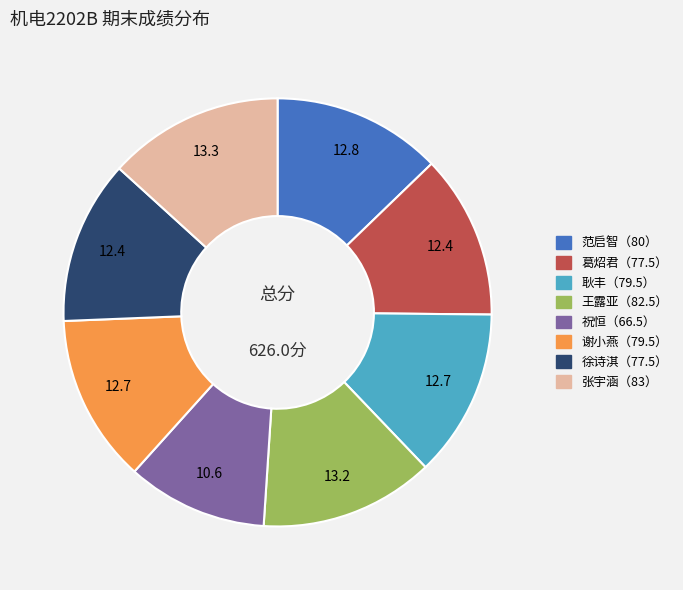

Does any single category account for the majority?

No